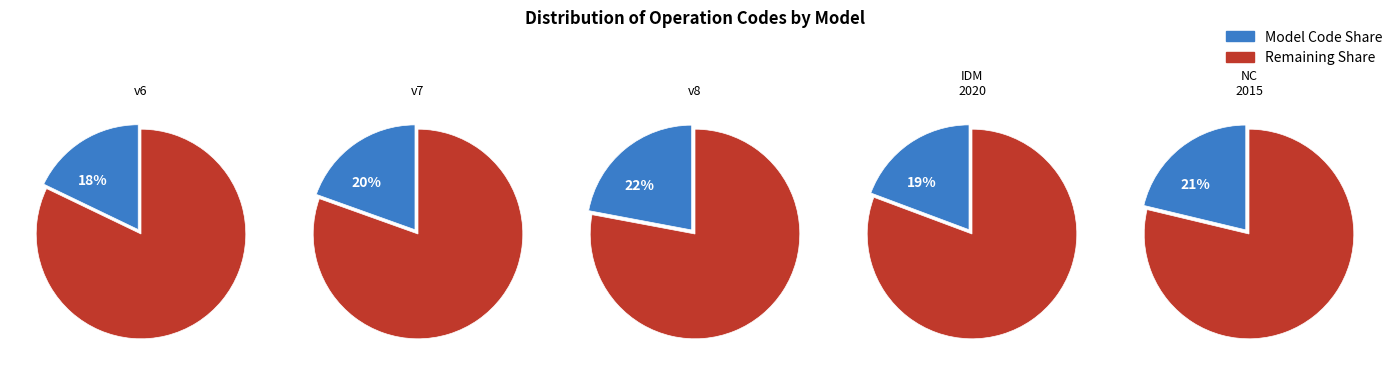

To the nearest percent, what is the combined percentage of Canada velocity grid v8 and New Caledonia velocity model 2015?

43%